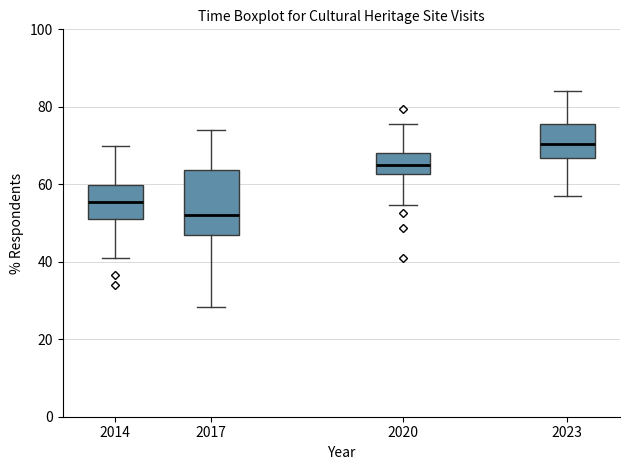

Reading left to right, read every box against the y-axis: the position of its median line, the range the box covers, and the ends of its whiskers. The values are not printed on the chart, so give them approximately, as read against the axis.

2014: median 56, box 52 to 60, whiskers 42 to 70
2017: median 52, box 46 to 64, whiskers 28 to 74
2020: median 64, box 62 to 68, whiskers 54 to 76
2023: median 70, box 66 to 76, whiskers 56 to 84